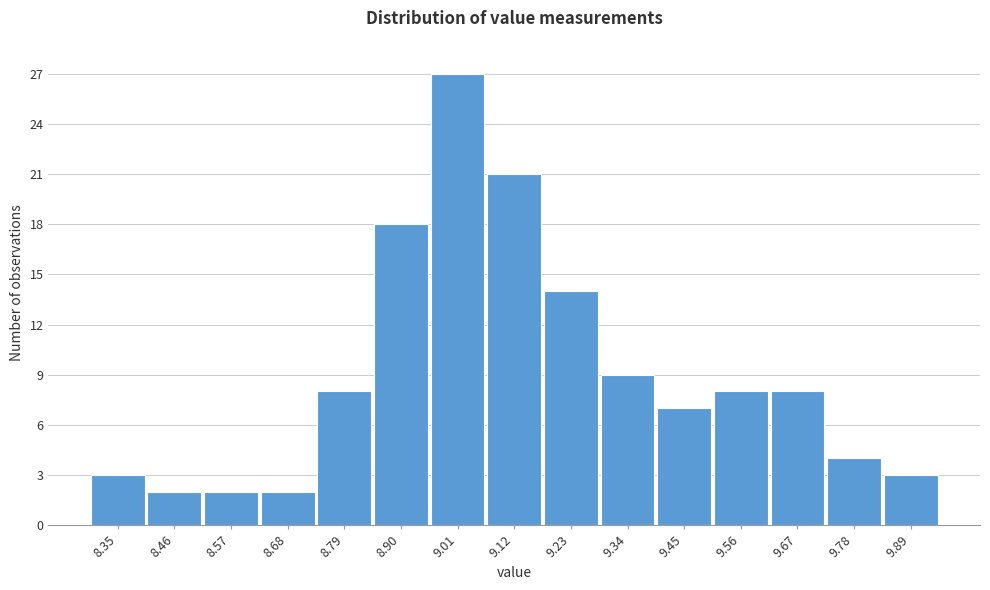

Reading left to right, transcribe all the data shown in this chart.

8.35=3	8.46=2	8.57=2	8.68=2	8.79=8	8.90=18	9.01=27	9.12=21	9.23=14	9.34=9	9.45=7	9.56=8	9.67=8	9.78=4	9.89=3